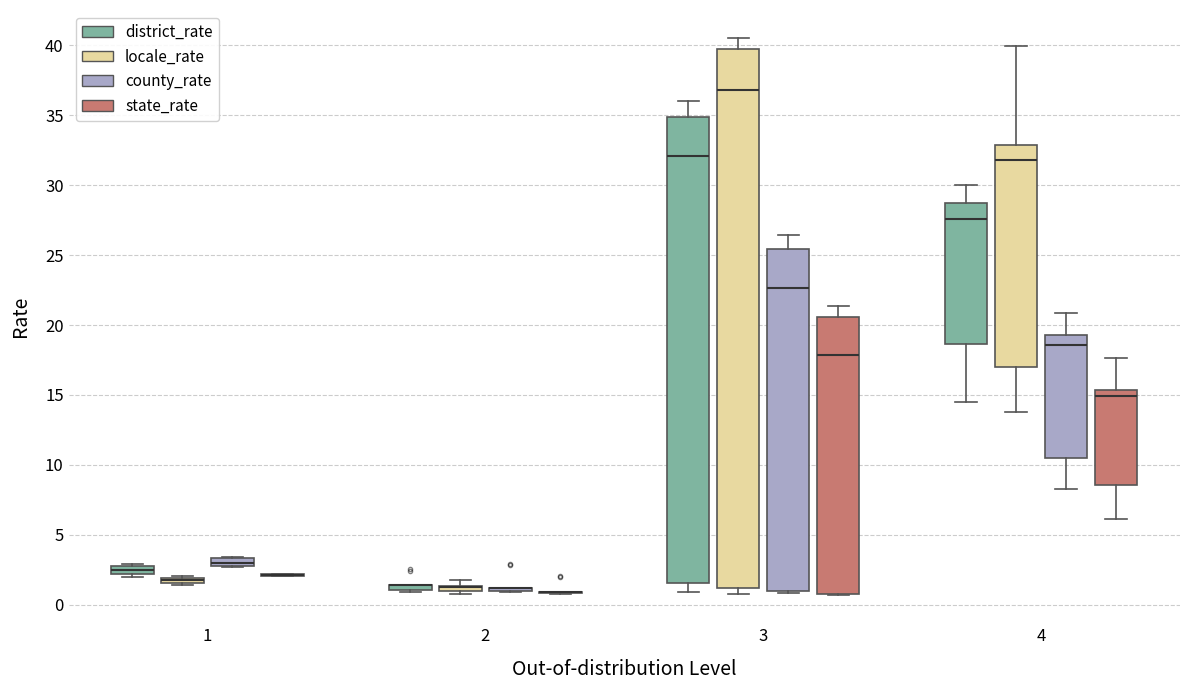

Where is the upper edge of the box for 1 (county_rate) on the y-axis? The values are not printed on the chart, so give them approximately, as read against the axis.

3.5